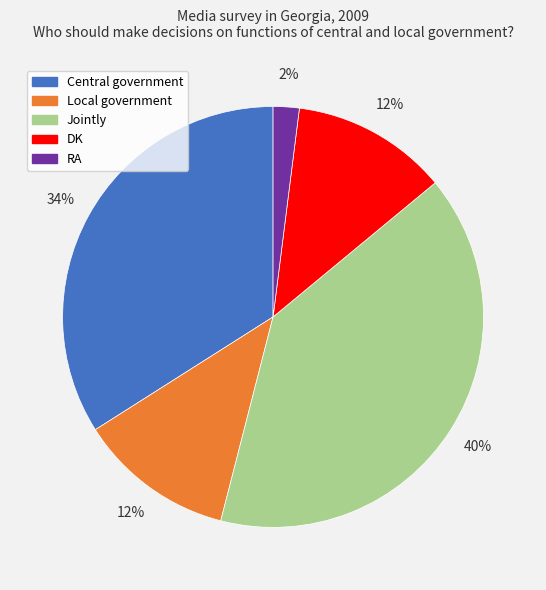

To the nearest percent, what percentage of the pie is RA?

2%